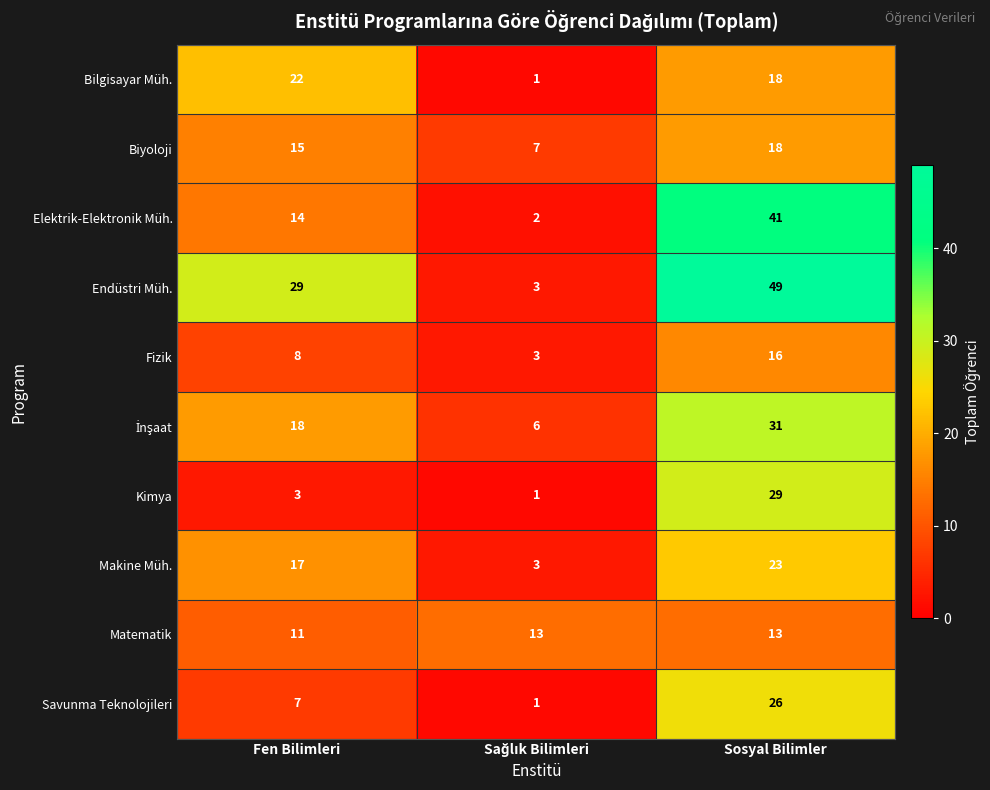

What is the difference between the second highest and minimum values in the Makine Müh. series?

14